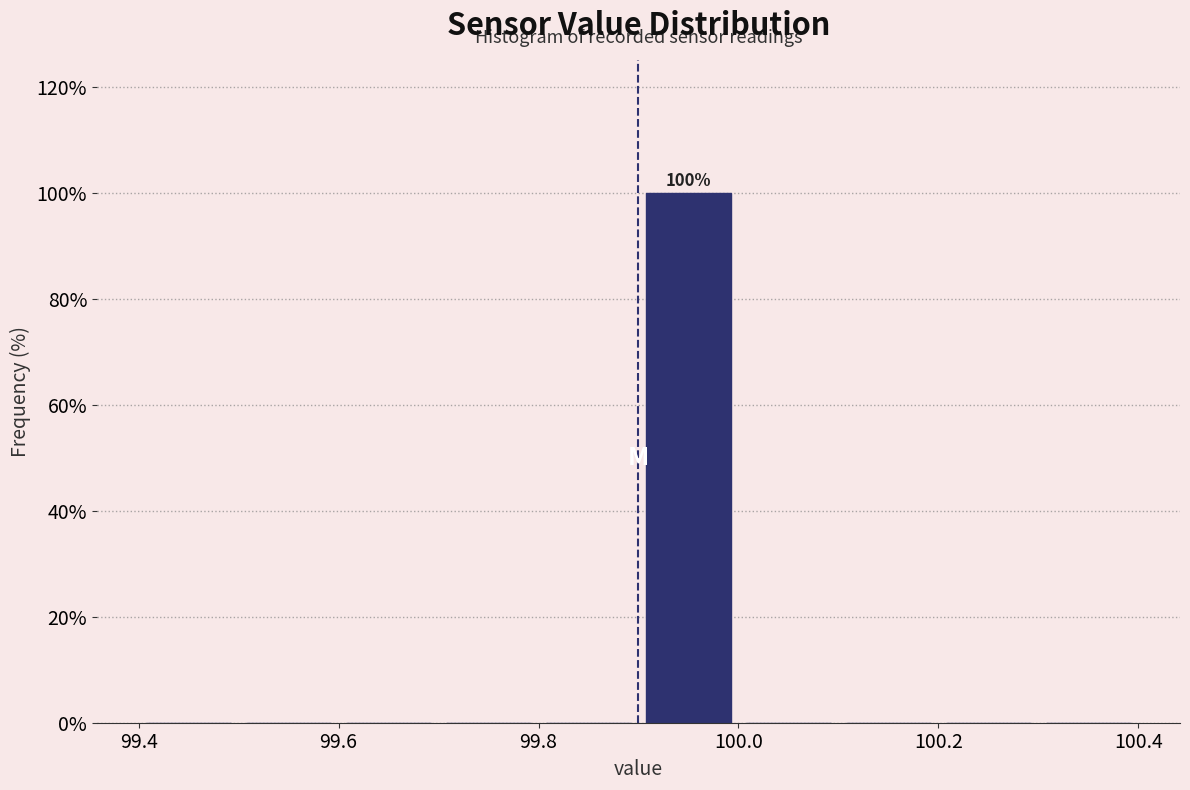

Over which range of the x-axis is the bar tallest?

99.9 to 100.0